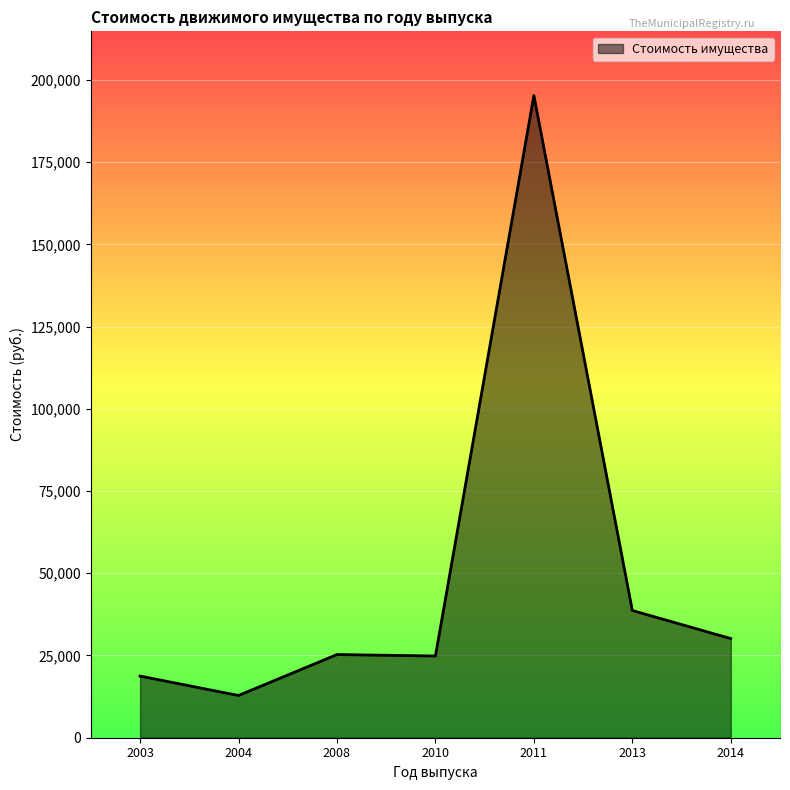

Read the value at 2004, to the nearest 50.

12850